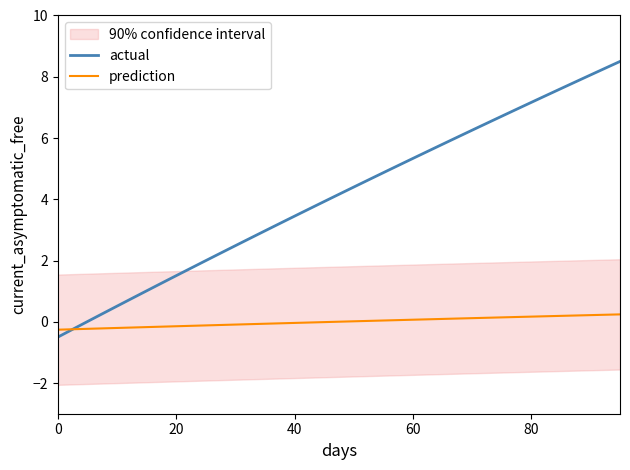

How many times do actual and prediction cross each other?

1